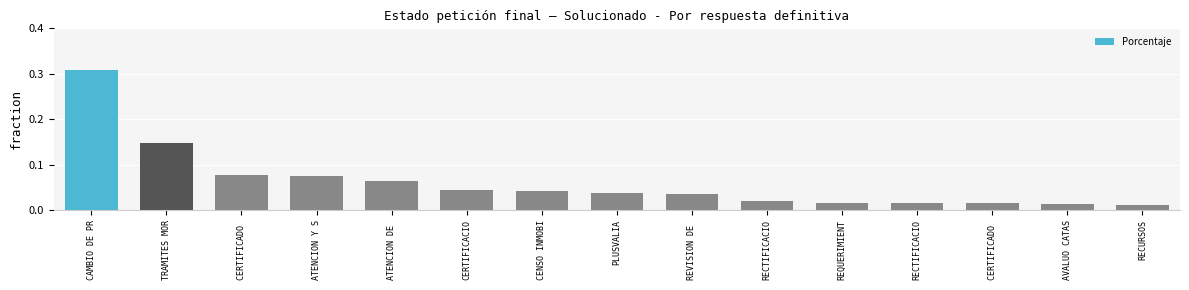

What is the difference between the maximum and minimum values?

0.3